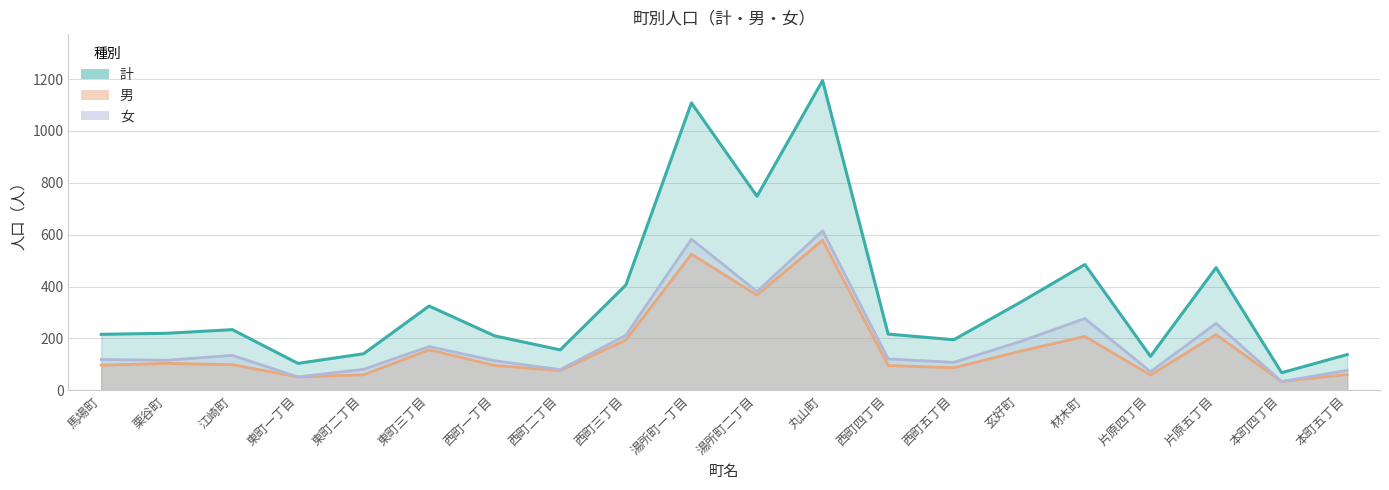

At which label does 計 first exceed 220?

江崎町